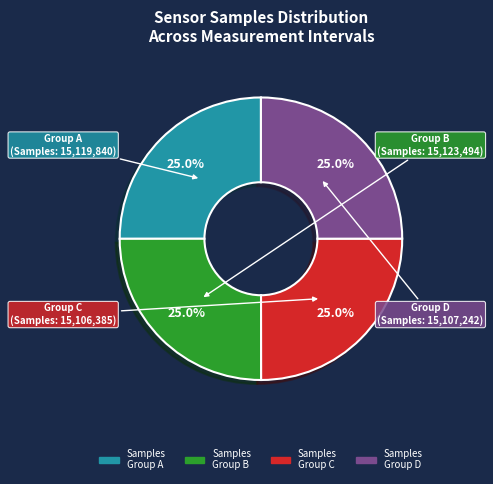

Is there a majority slice in this chart?

No